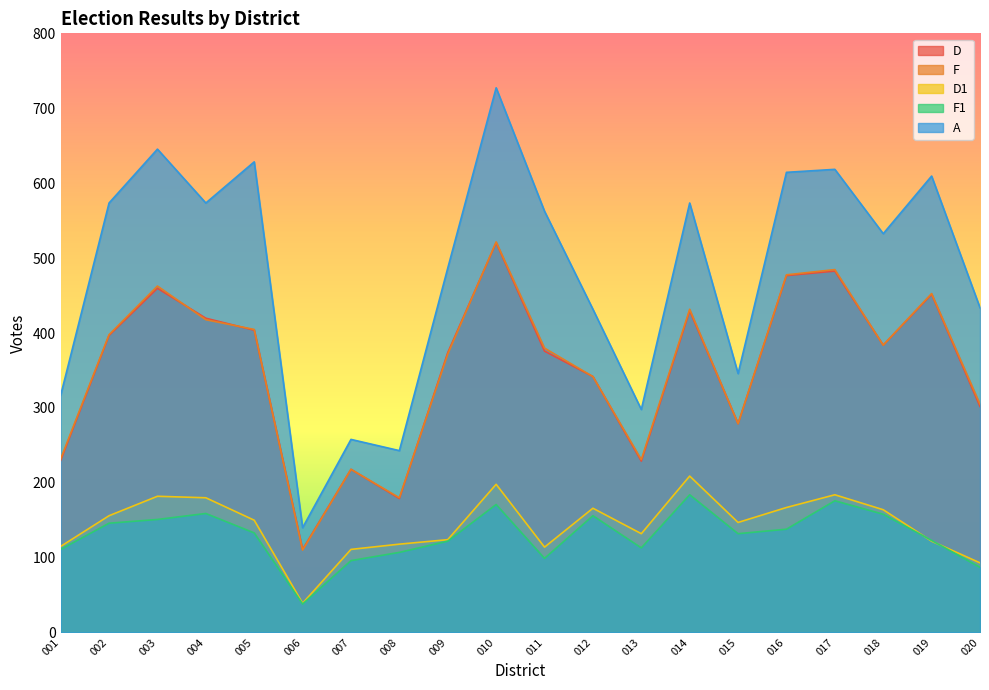

What is the sum of the F values at 004 and 006?

528